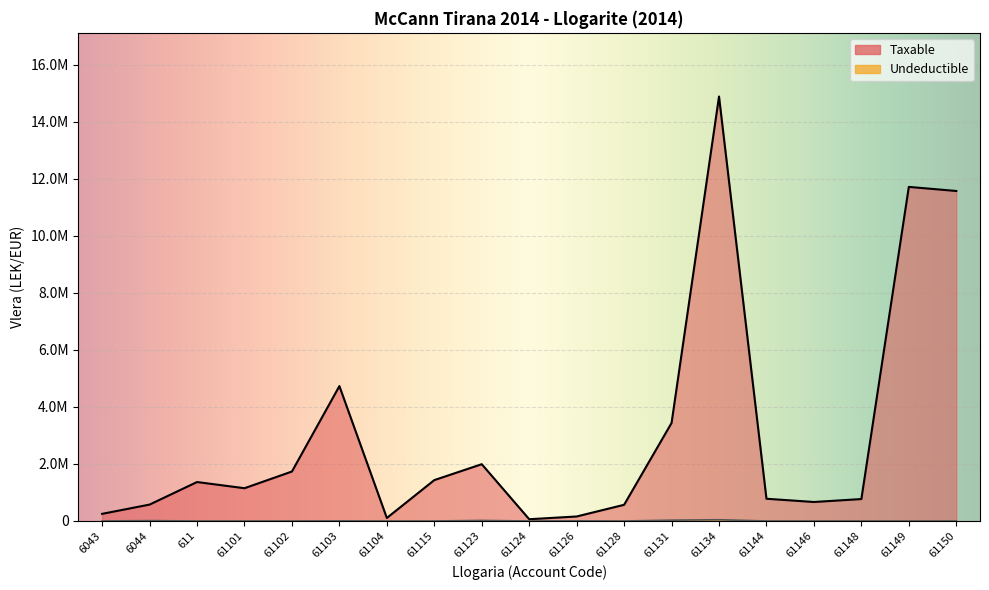

Which has a higher value, 61103 or 61148?

61103